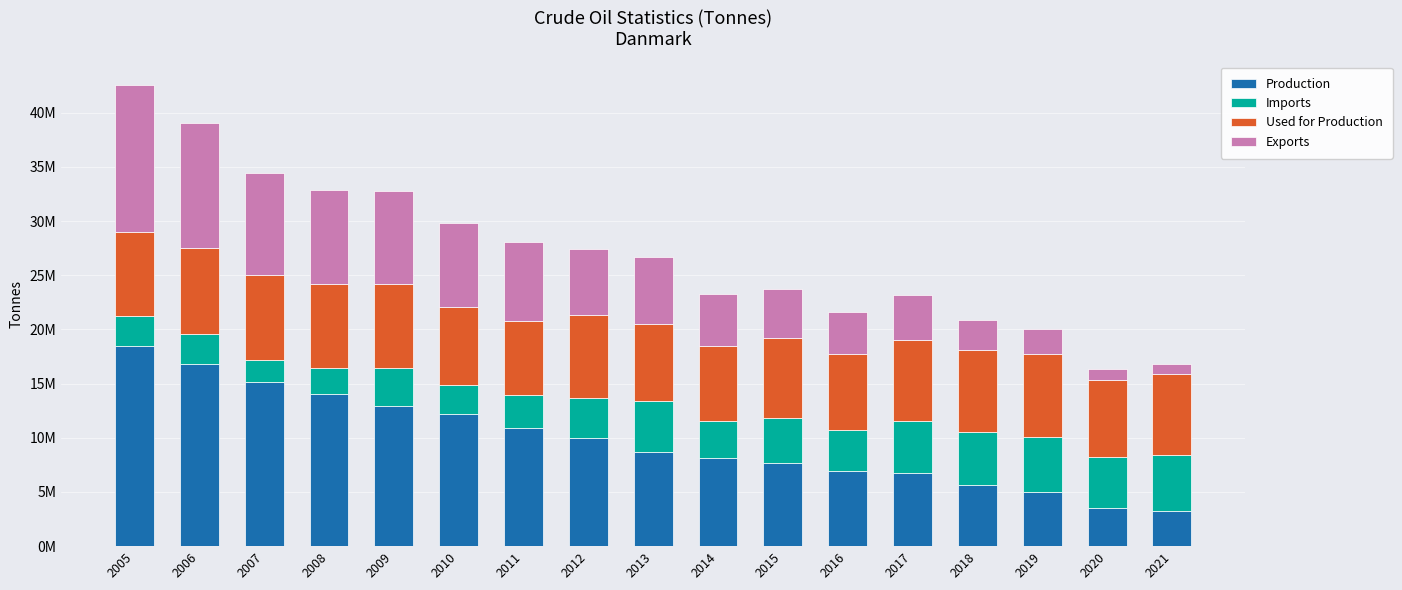

What is the difference between the second highest and second lowest values in the Exports series?

10480133